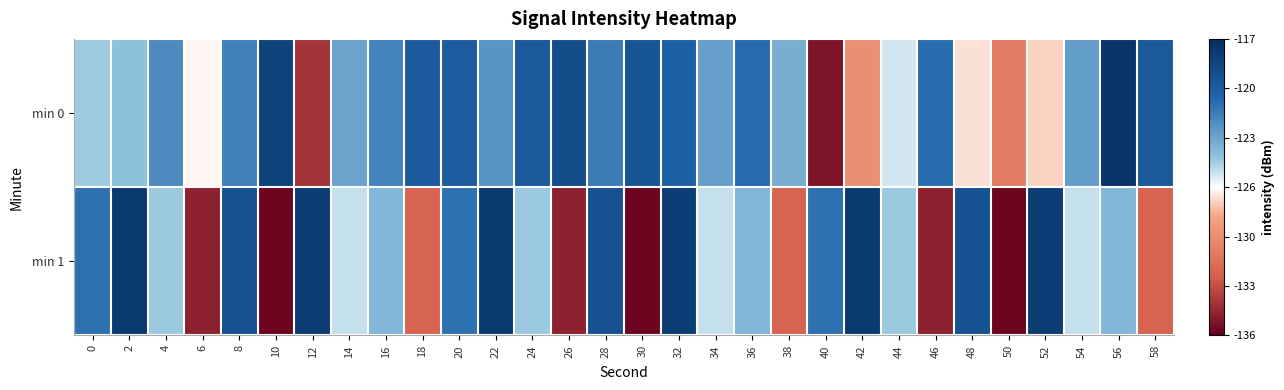

Reading left to right, transcribe all the data shown in this chart.

min 0: 0=-124.8	2=-124.5	4=-122.3	6=-126.7	8=-121.9	10=-118.3	12=-133.9	14=-123.3	16=-122.0	18=-120.1	20=-120.2	22=-122.7	24=-119.9	26=-119.1	28=-121.7	30=-119.7	32=-120.5	34=-123.1	36=-121.1	38=-123.7	40=-135.1	42=-129.6	44=-125.7	46=-121.1	48=-127.2	50=-130.7	52=-127.4	54=-123.0	56=-117.5	58=-120.0
min 1: 0=-121.3	2=-117.8	4=-124.8	6=-134.6	8=-119.4	10=-135.7	12=-118.0	14=-125.5	16=-124.1	18=-132.0	20=-121.3	22=-117.8	24=-124.8	26=-134.6	28=-119.4	30=-135.7	32=-118.0	34=-125.5	36=-124.1	38=-132.0	40=-121.3	42=-117.8	44=-124.8	46=-134.6	48=-119.4	50=-135.7	52=-118.0	54=-125.5	56=-124.1	58=-132.0